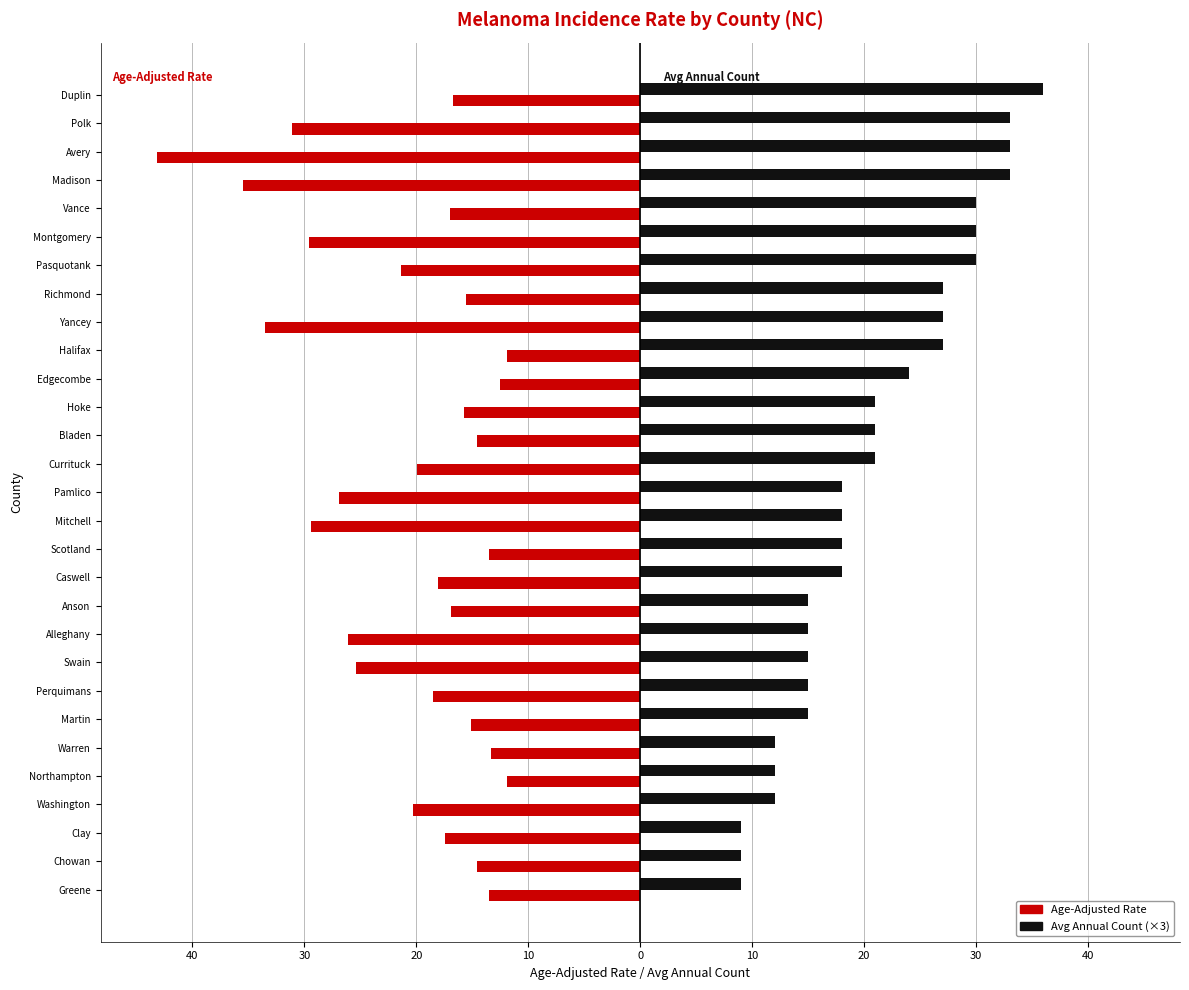

What is the difference between the maximum and minimum values in the Age-Adjusted Rate series?

31.3